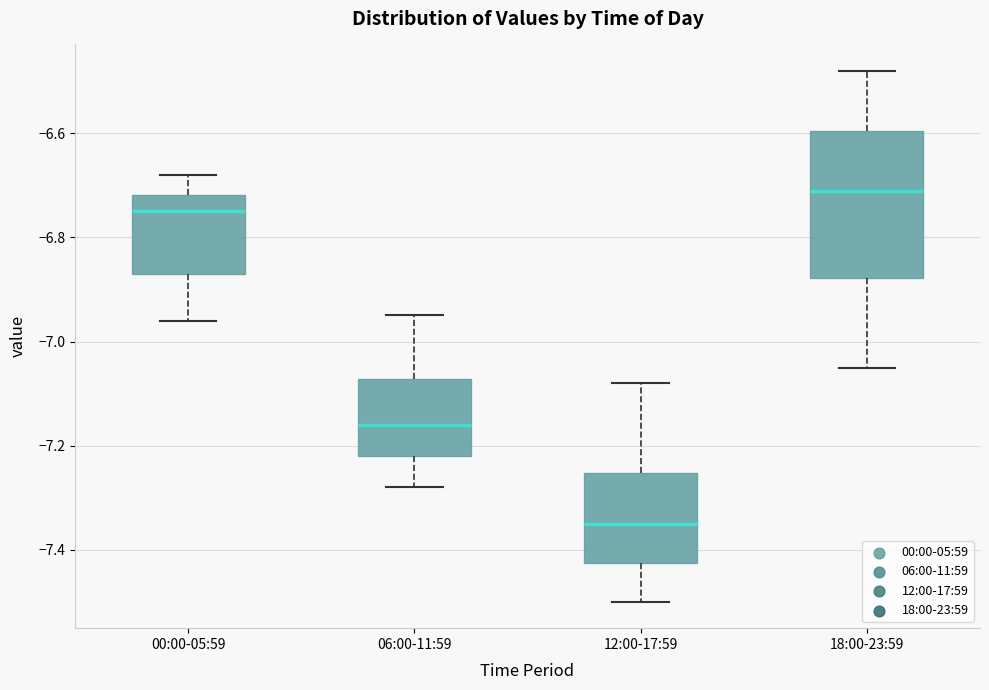

Reading left to right, read every box against the y-axis: the position of its median line, the range the box covers, and the ends of its whiskers. The values are not printed on the chart, so give them approximately, as read against the axis.

00:00-05:59: median -6.74, box -6.86 to -6.72, whiskers -6.96 to -6.68
06:00-11:59: median -7.16, box -7.22 to -7.08, whiskers -7.28 to -6.94
12:00-17:59: median -7.34, box -7.42 to -7.26, whiskers -7.50 to -7.08
18:00-23:59: median -6.70, box -6.88 to -6.60, whiskers -7.04 to -6.48